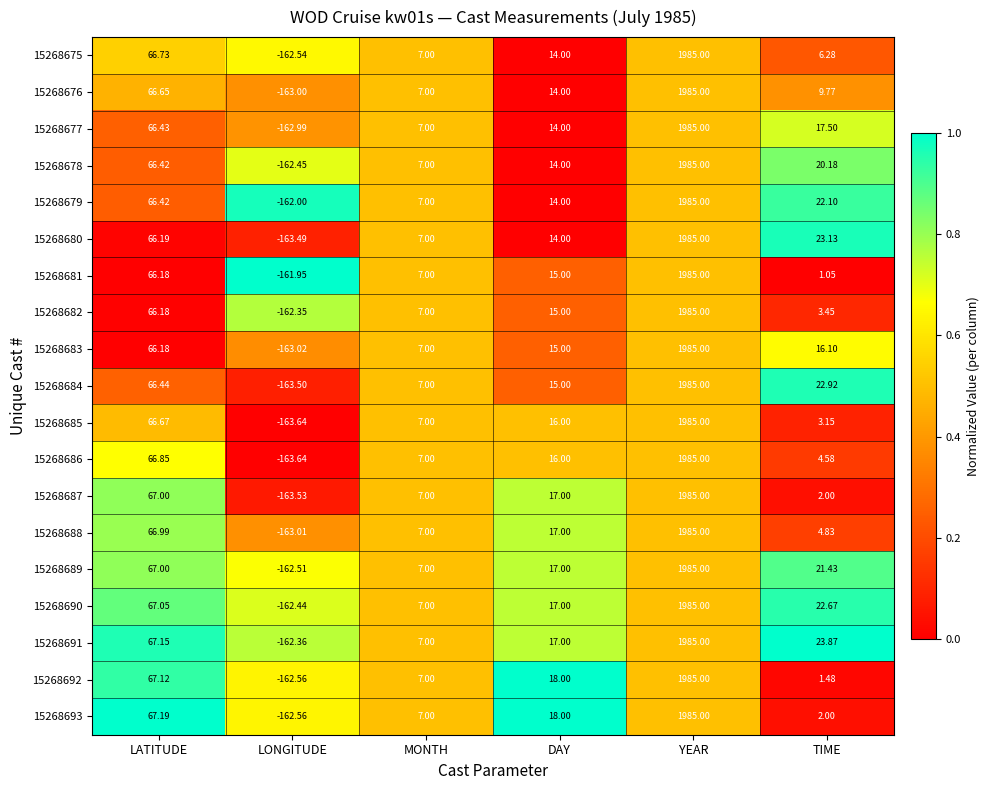

Is the value of 15268676 at LATITUDE greater than the value of 15268679 at DAY?

Yes